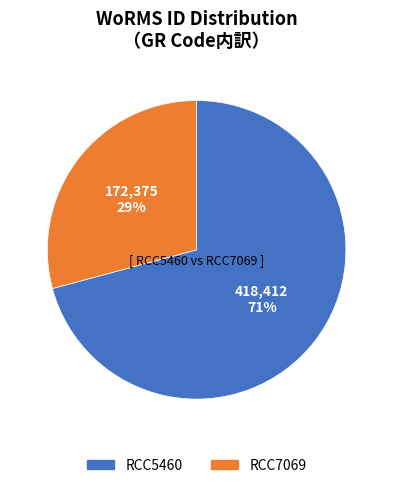

What is the smallest slice in the pie chart?

RCC7069